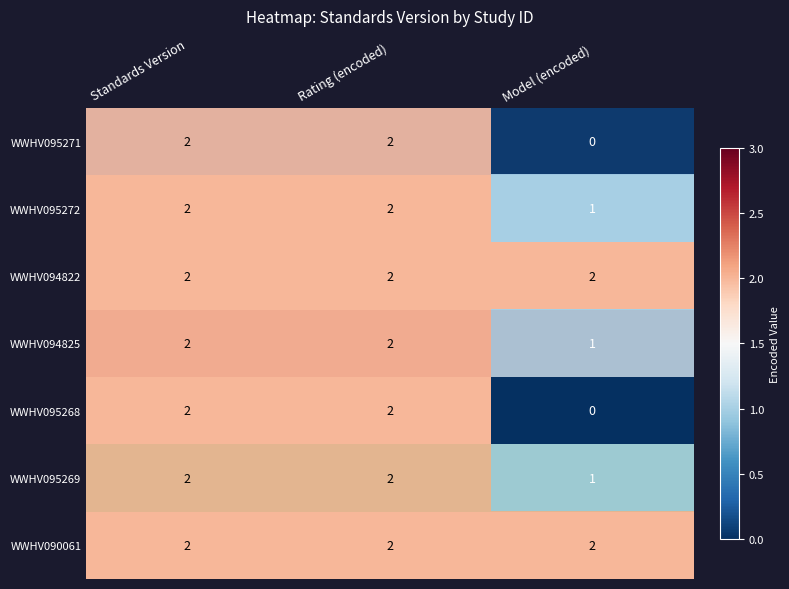

How many distinct data groups are displayed?

7